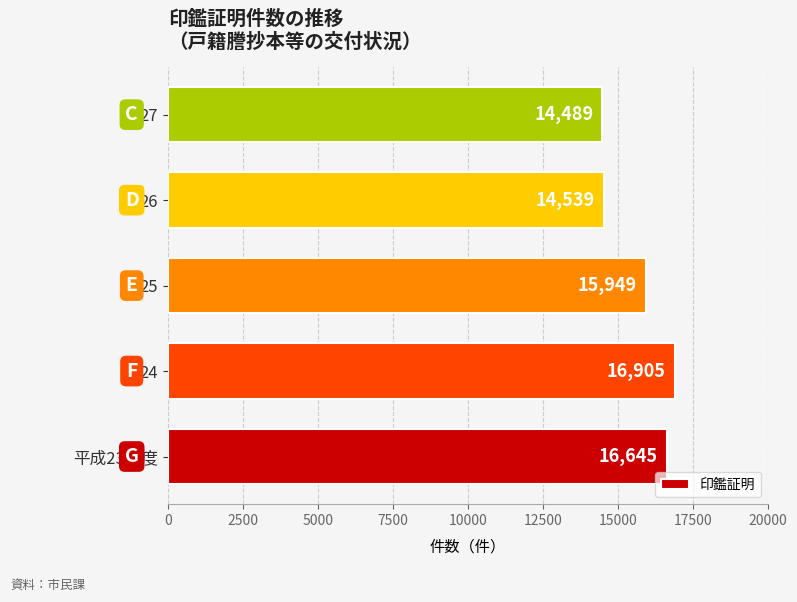

List the labels in order of value, smallest first.

27, 26, 25, 平成23年度, 24